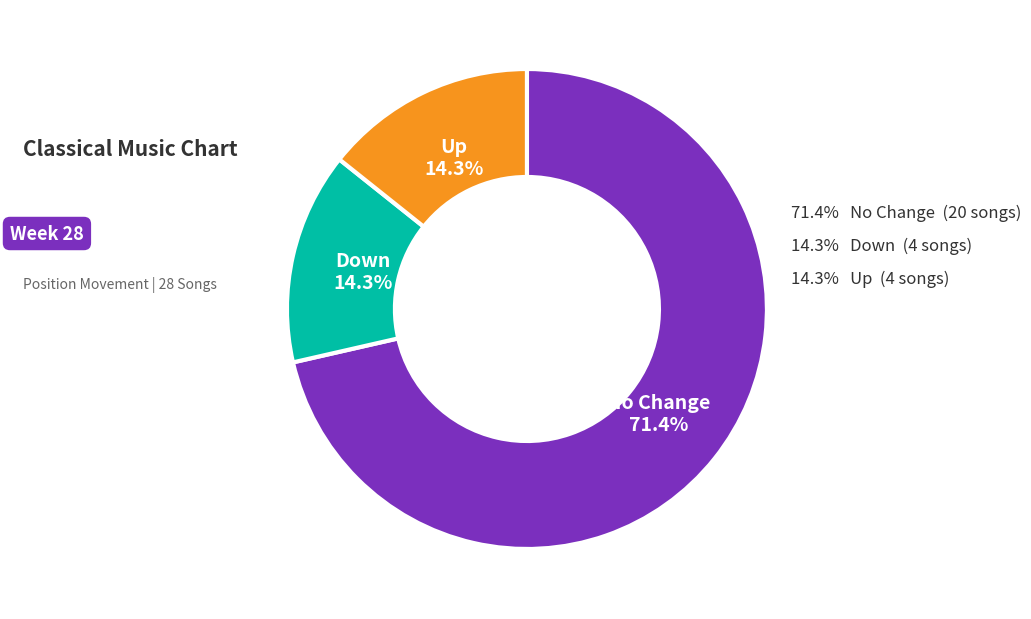

Is there any slice that represents more than half of the pie?

Yes